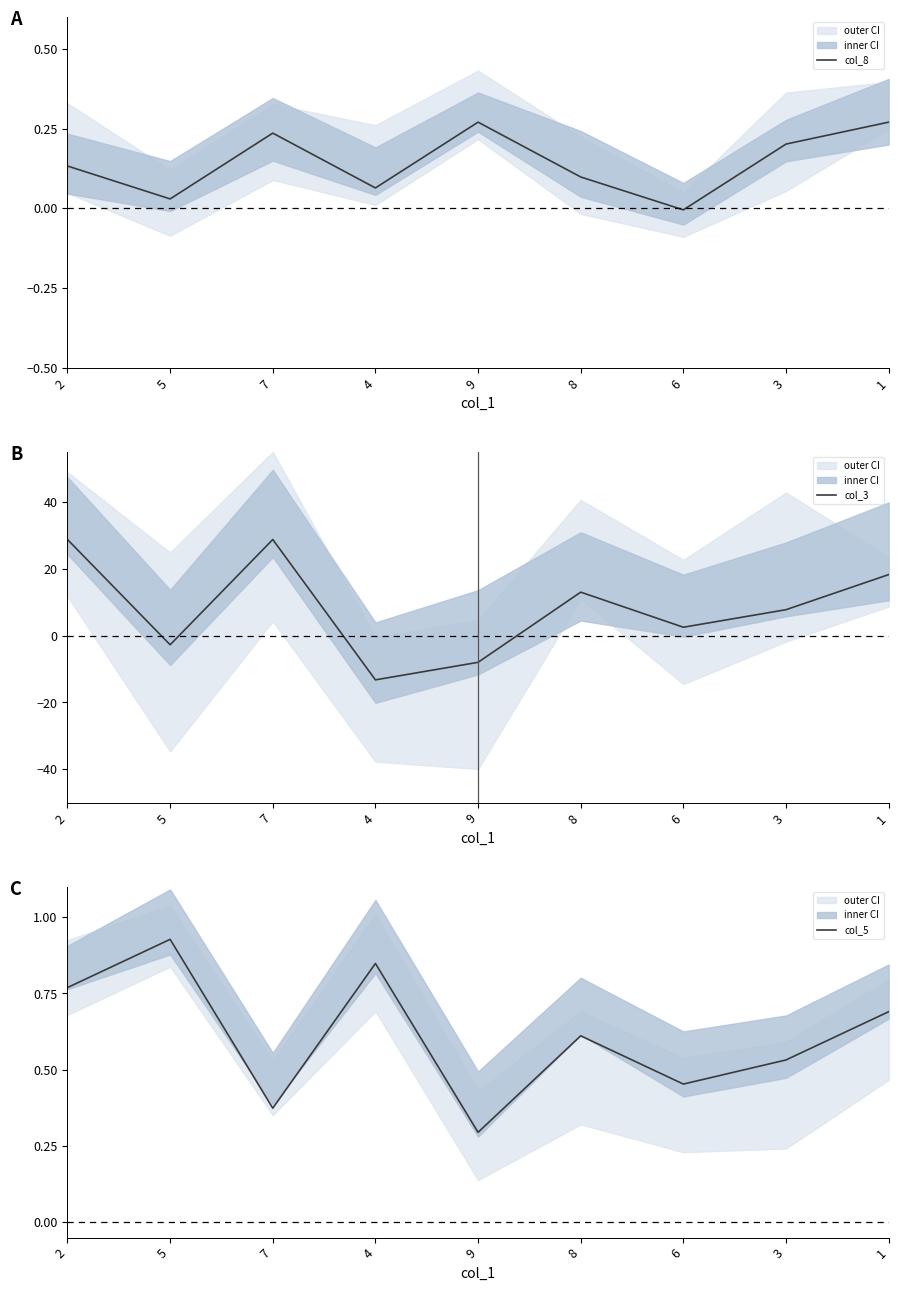

Which series has the largest total across all categories?

col_3